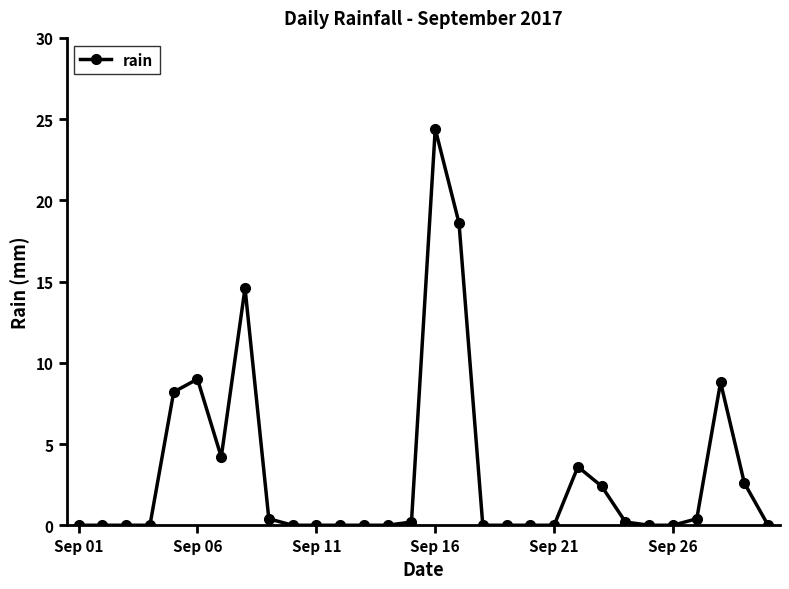

Reading left to right, transcribe all the data shown in this chart.

0.0	0.0	0.0	0.0	8.2	9.0	4.2	14.6	0.4	0.0	0.0	0.0	0.0	0.0	0.2	24.4	18.6	0.0	0.0	0.0	0.0	3.6	2.4	0.2	0.0	0.0	0.4	8.8	2.6	0.0